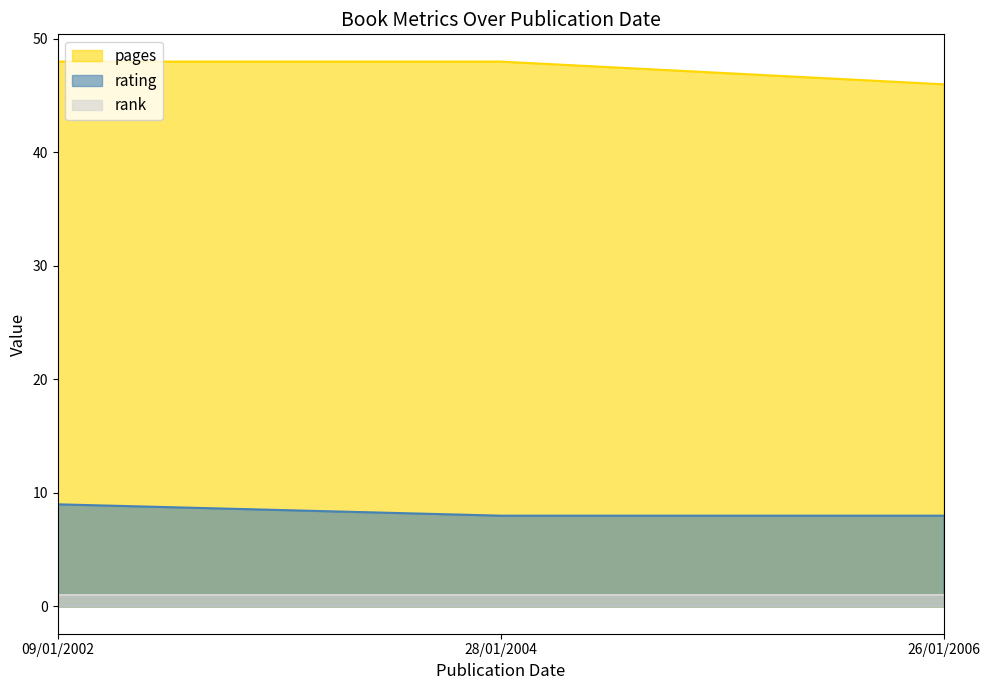

What position from the left is 28/01/2004?

2